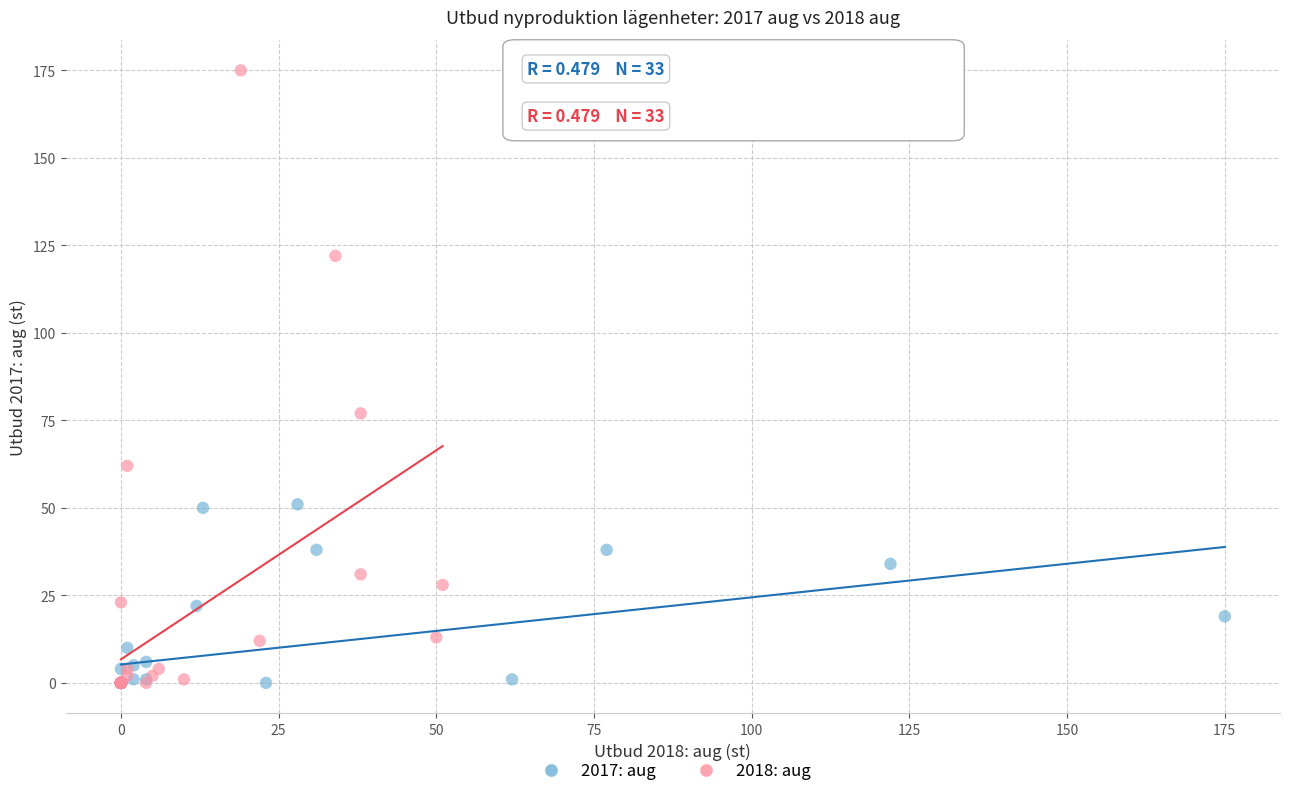

Which series has the largest Y range (max minus min)?

2018: aug